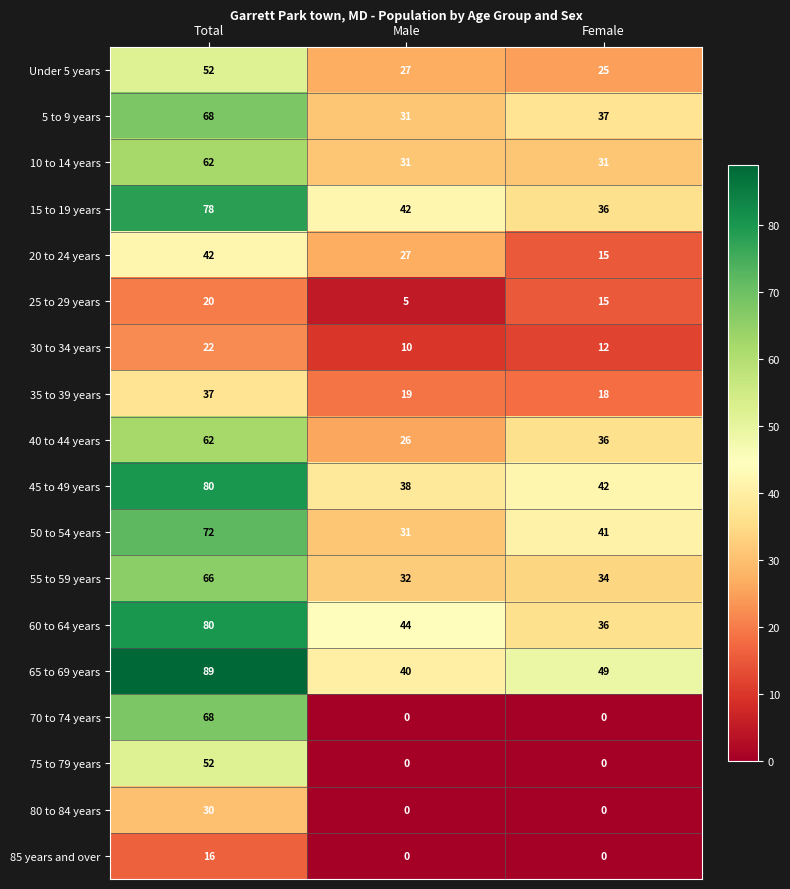

List the labels in order of 50 to 54 years value, smallest first.

Male, Female, Total